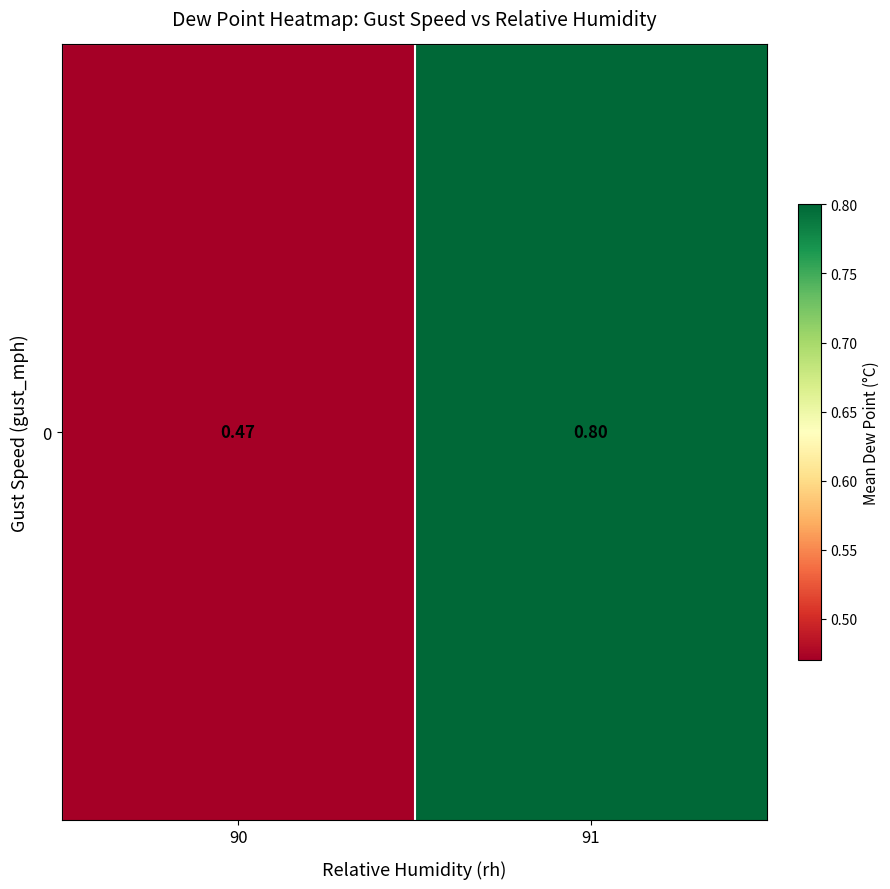

Rank the categories by value from highest to lowest.

91, 90